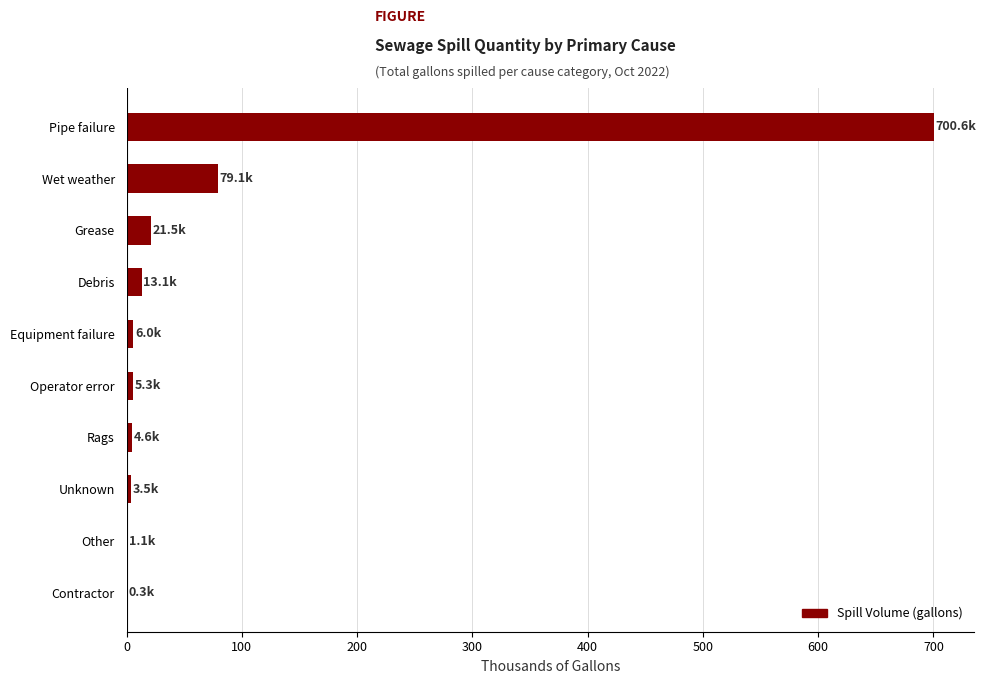

True or false: the data shows 45.9 at Wet weather.

False